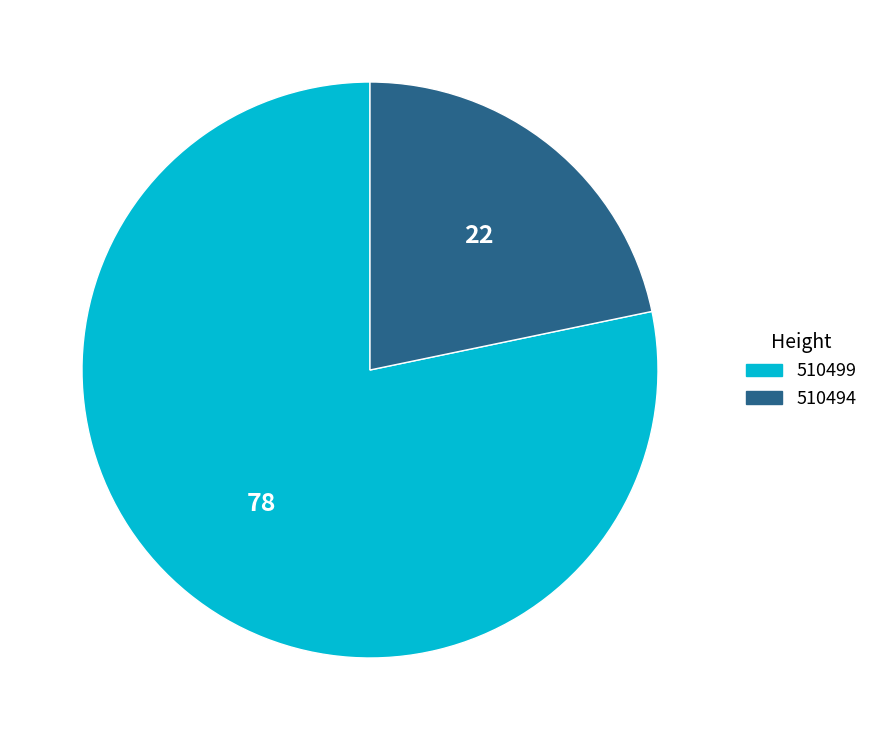

Is it true that 510499 is 66% of the pie?

False